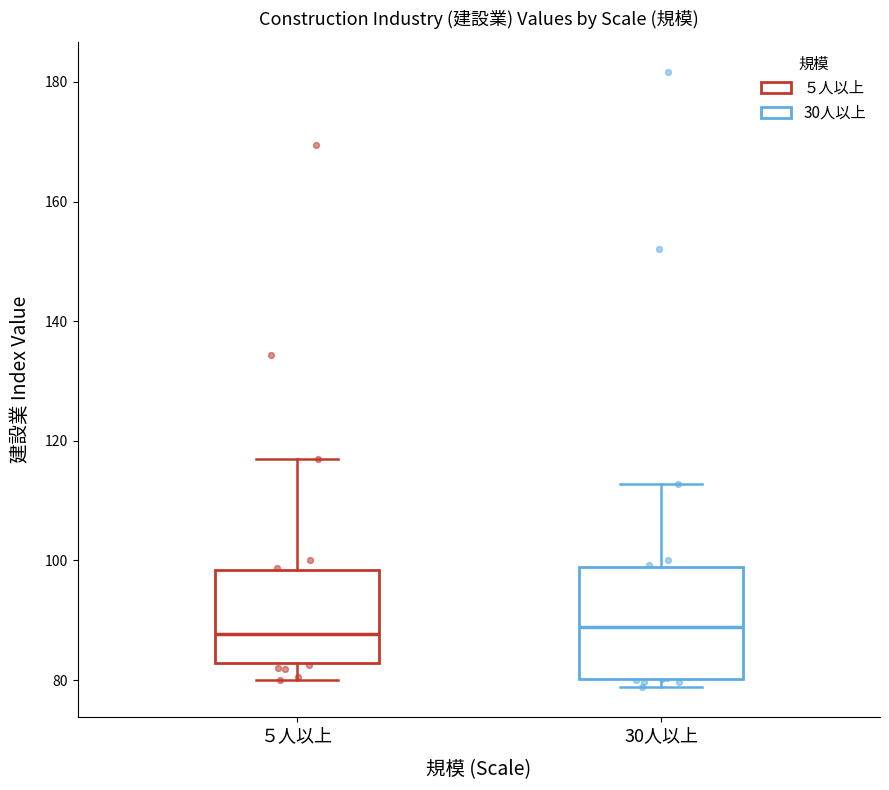

Reading left to right, transcribe this box plot: for each box, give where its median line is, the range the box spans, and where its two whiskers end, as read against the y-axis. The values are not printed on the chart, so give them approximately, as read against the axis.

５人以上: median 88, box 82 to 98, whiskers 80 to 116
30人以上: median 88, box 80 to 98, whiskers 78 to 112